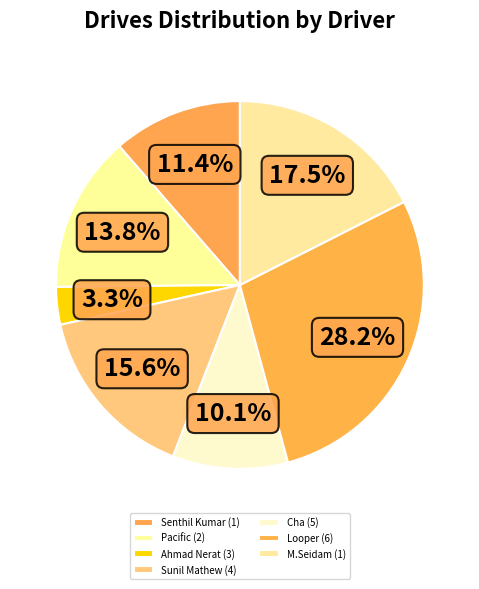

To the nearest percent, what percentage of the pie is Sunil Mathew (4)?

16%